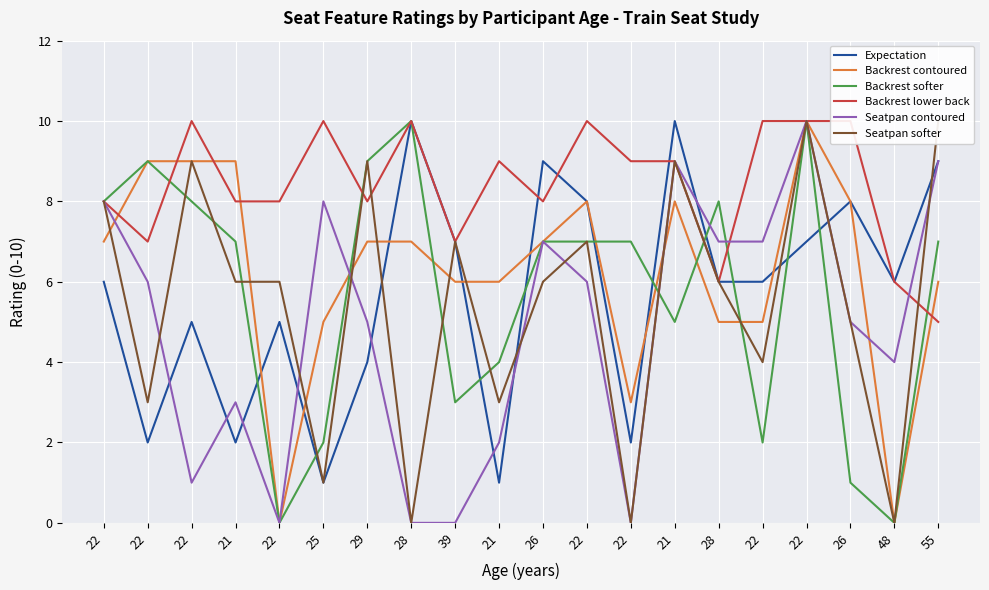

Reading left to right, list all the values displayed in this chart.

Expectation: 22=6	22=2	22=5	21=2	22=5	25=1	29=4	28=10	39=7	21=1	26=9	22=8	22=2	21=10	28=6	22=6	22=7	26=8	48=6	55=9
Backrest contoured: 22=7	22=9	22=9	21=9	22=0	25=5	29=7	28=7	39=6	21=6	26=7	22=8	22=3	21=8	28=5	22=5	22=10	26=8	48=0	55=6
Backrest softer: 22=8	22=9	22=8	21=7	22=0	25=2	29=9	28=10	39=3	21=4	26=7	22=7	22=7	21=5	28=8	22=2	22=10	26=1	48=0	55=7
Backrest lower back: 22=8	22=7	22=10	21=8	22=8	25=10	29=8	28=10	39=7	21=9	26=8	22=10	22=9	21=9	28=6	22=10	22=10	26=10	48=6	55=5
Seatpan contoured: 22=8	22=6	22=1	21=3	22=0	25=8	29=5	28=0	39=0	21=2	26=7	22=6	22=0	21=9	28=7	22=7	22=10	26=5	48=4	55=9
Seatpan softer: 22=8	22=3	22=9	21=6	22=6	25=1	29=9	28=0	39=7	21=3	26=6	22=7	22=0	21=9	28=6	22=4	22=10	26=5	48=0	55=10